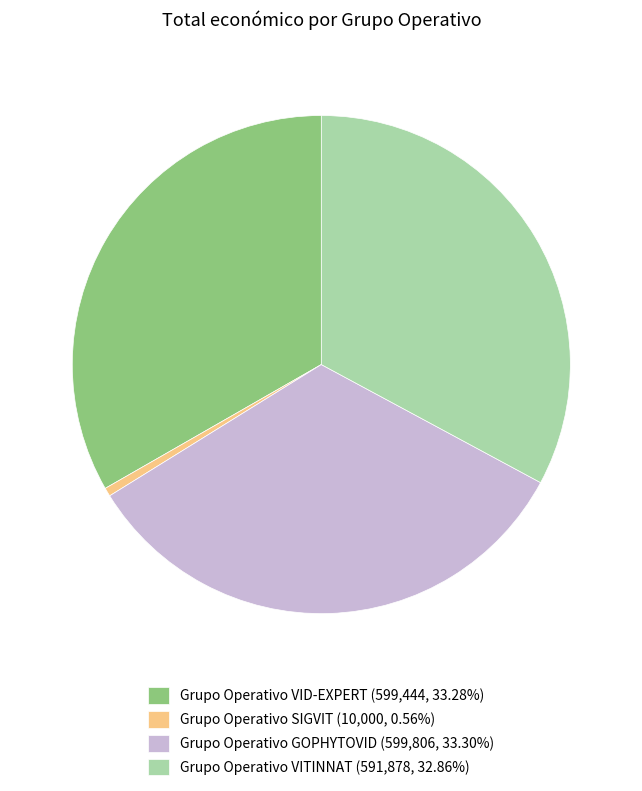

Does any single category account for the majority?

No